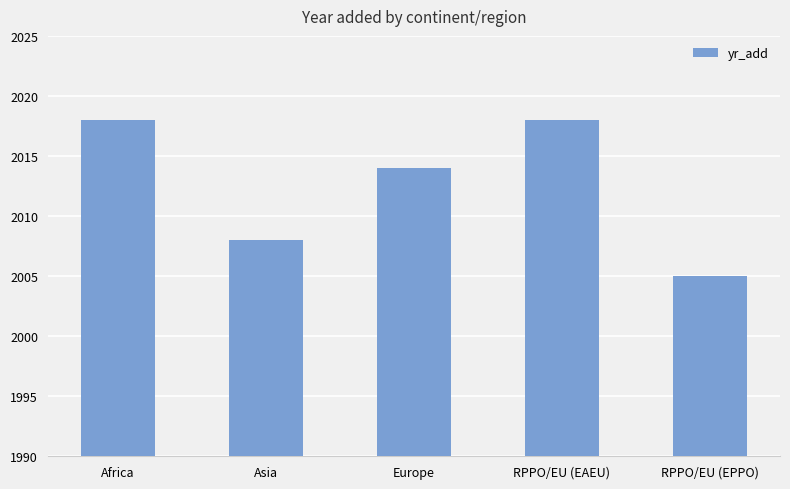

Reading left to right, transcribe all the data shown in this chart.

2018	2008	2014	2018	2005